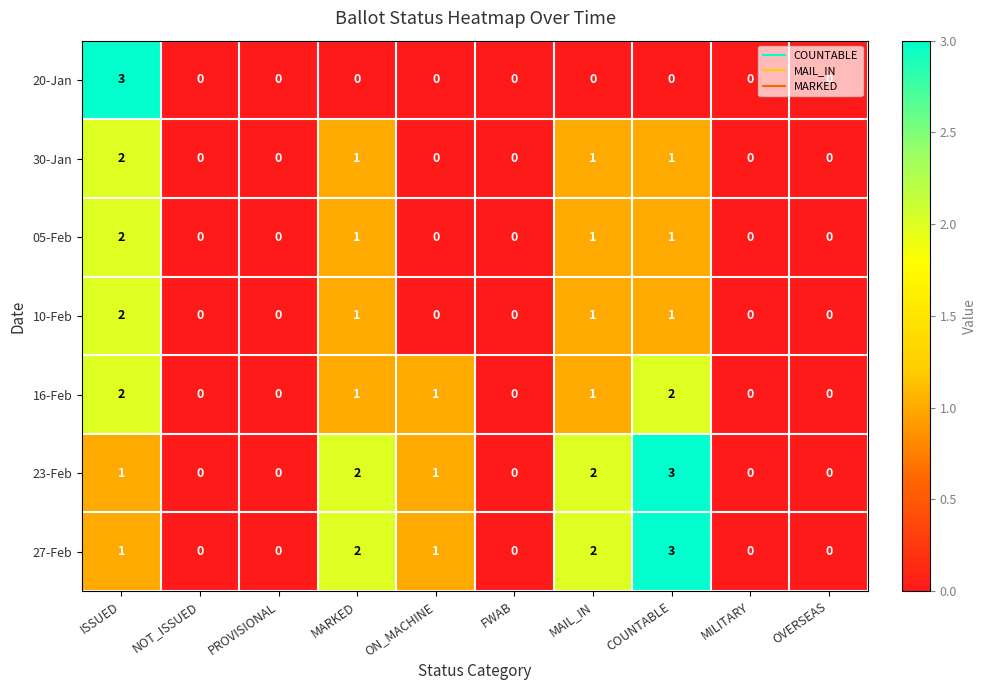

How many categories are shown in the chart?

10